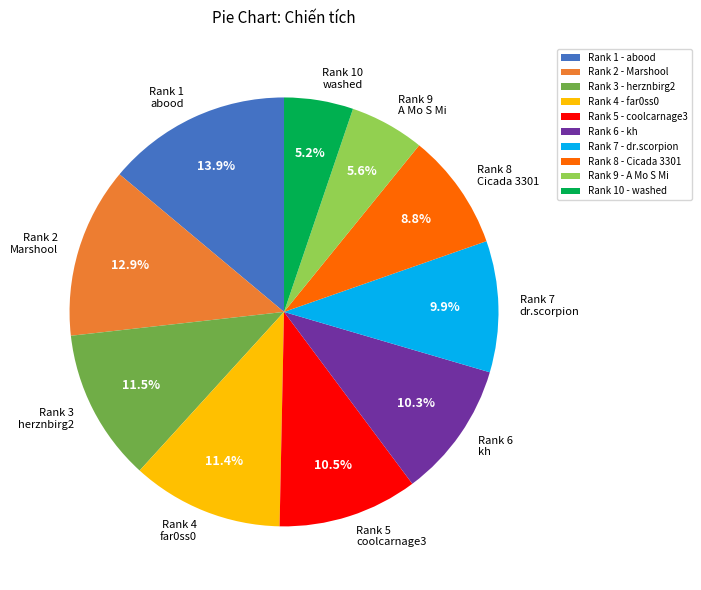

How many segments does this pie chart have?

10